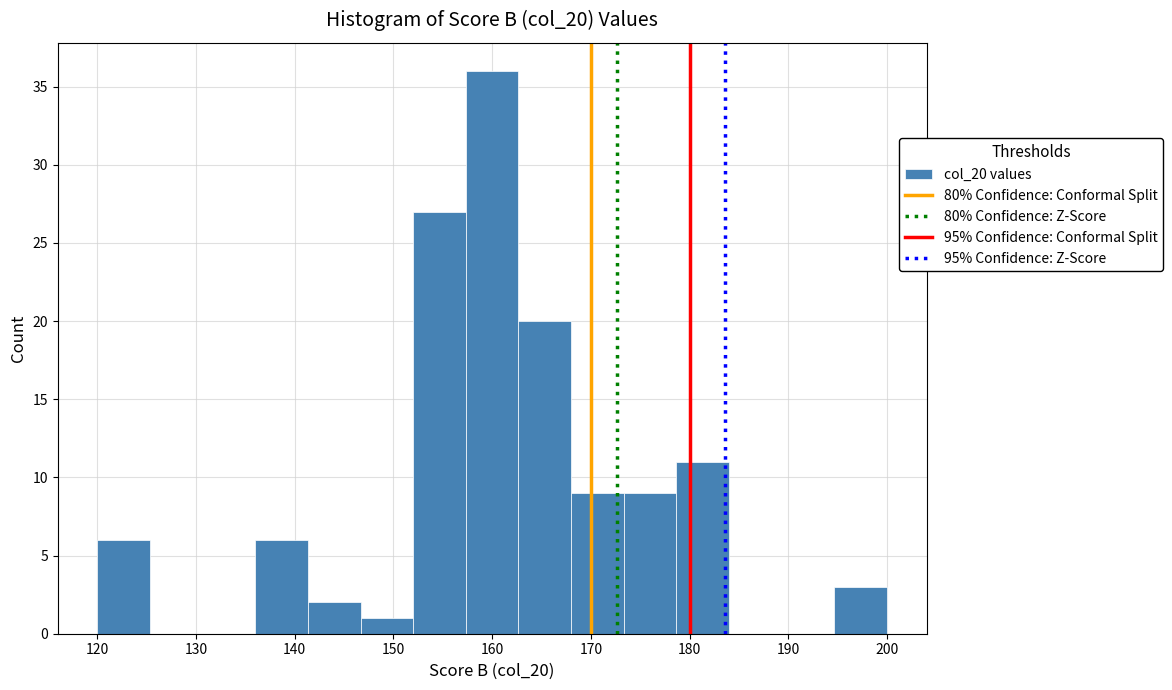

Which range on the x-axis has the tallest bar?

157 to 163